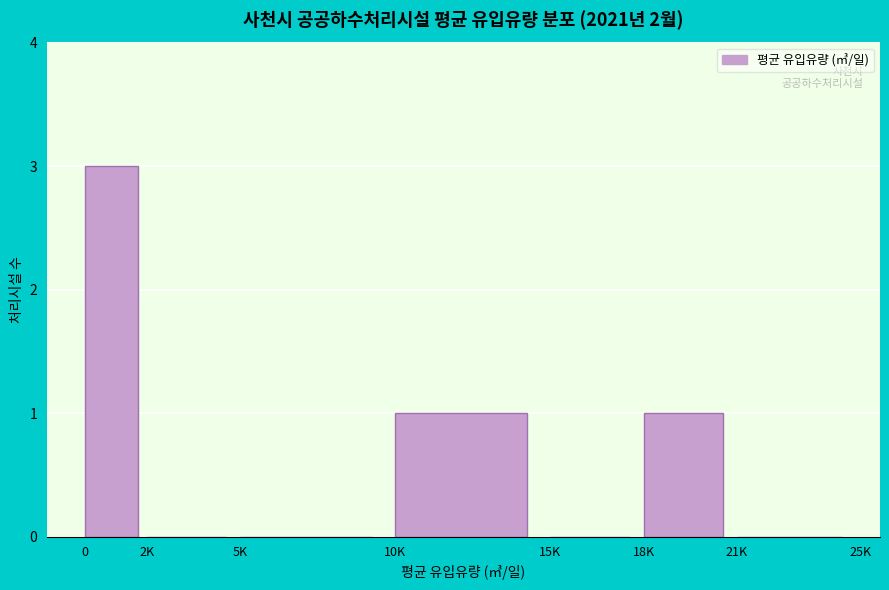

Reading left to right, extract all data points from this chart.

0=3	2K=0	5K=0	10K=1	15K=0	18K=1	21K=0